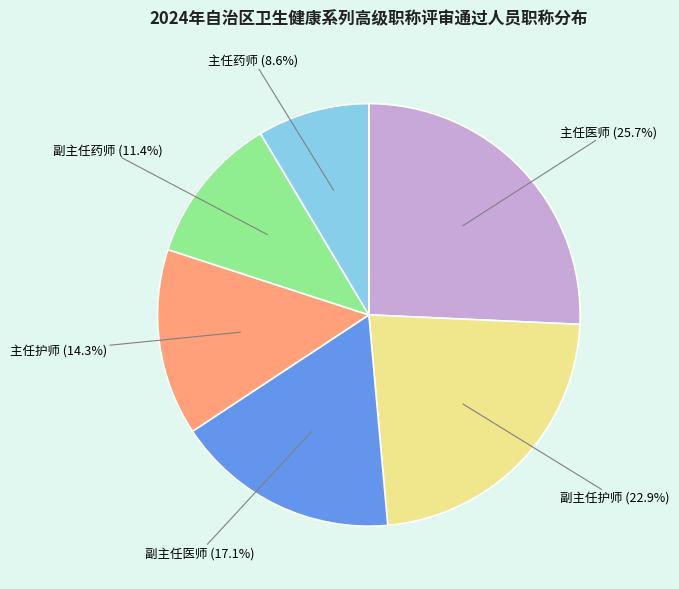

To the nearest percent, what is the difference between the 副主任护师 and 主任药师 slice percentages?

14%